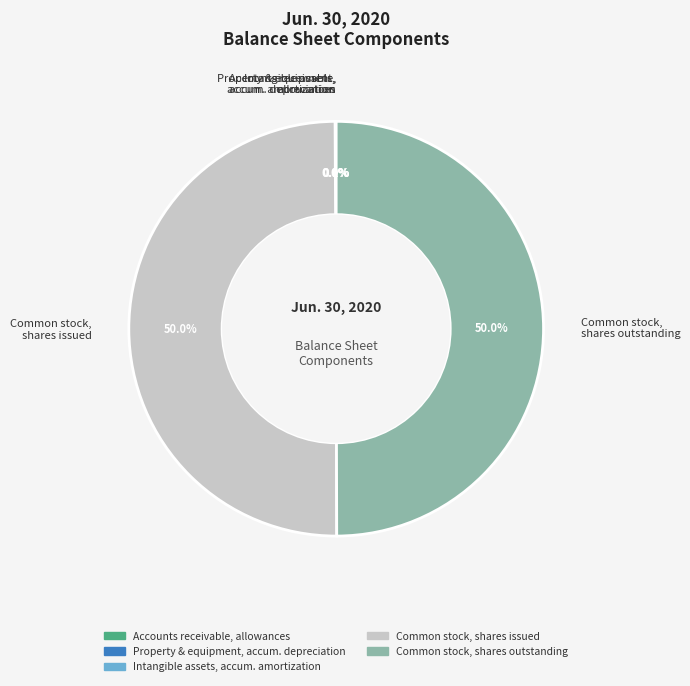

To the nearest percent, what is the difference between the largest and smallest slice percentages?

50%